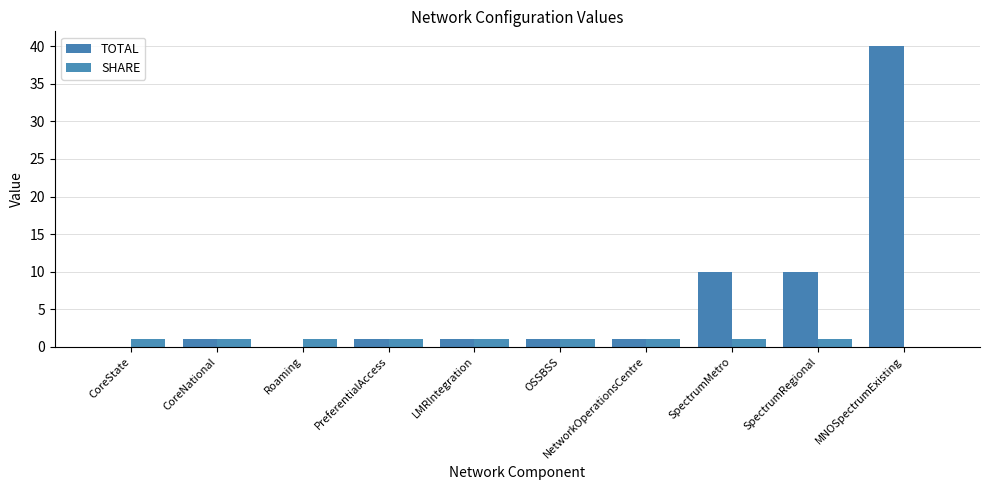

At how many categories does at least one series exceed 8?

3